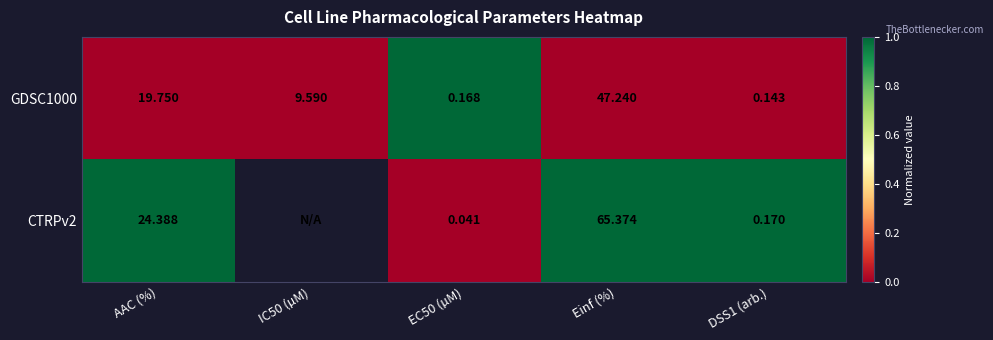

Is the value of GDSC1000 at Einf (%) greater than the value of CTRPv2 at DSS1 (arb.)?

Yes